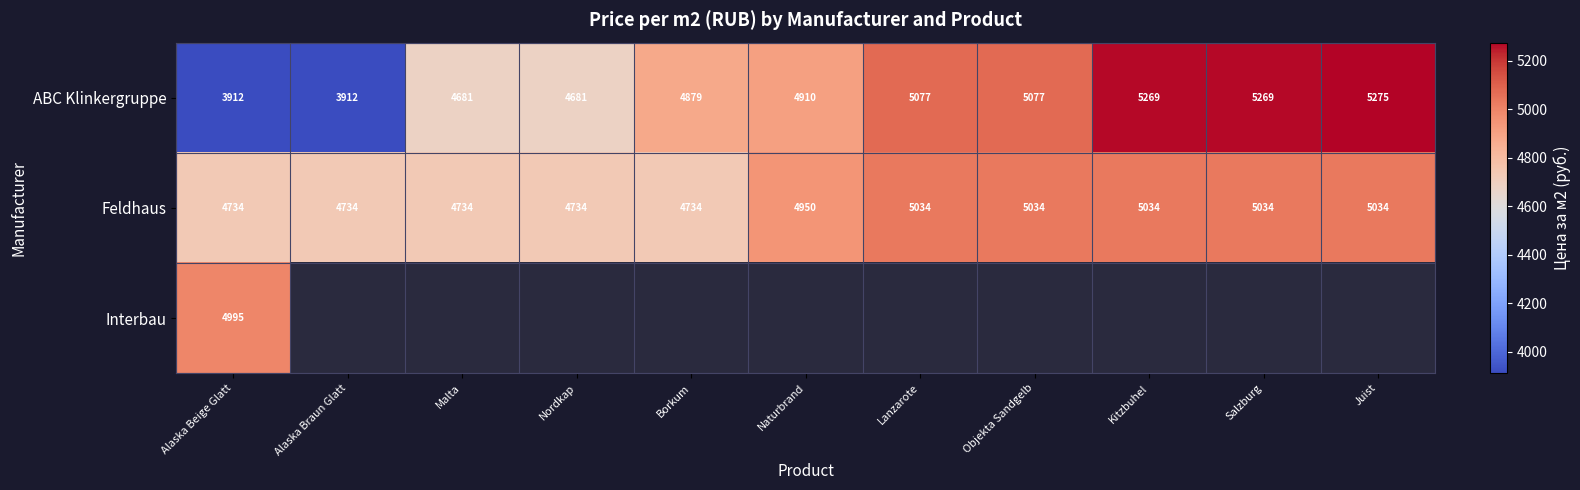

Count the number of data series in this chart.

3